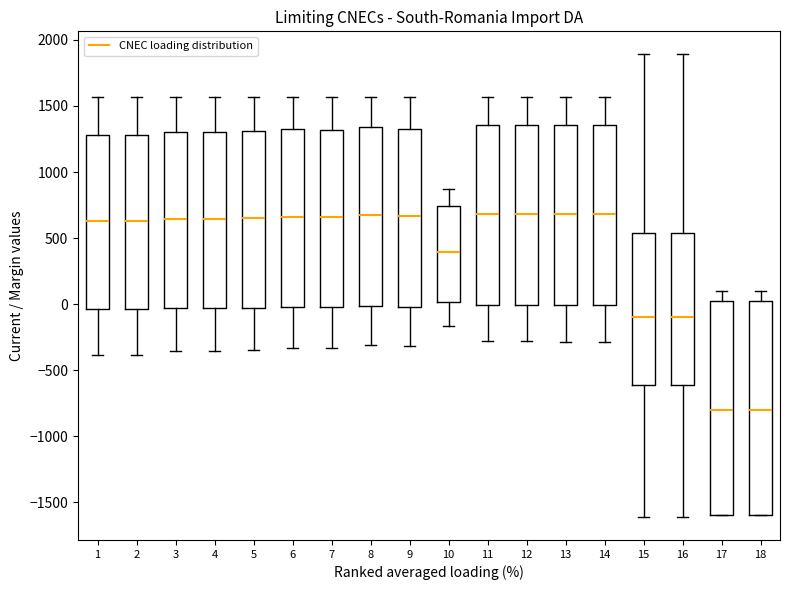

Reading left to right, read every box against the y-axis: the position of its median line, the range the box covers, and the ends of its whiskers. The values are not printed on the chart, so give them approximately, as read against the axis.

1: median 650, box -50 to 1300, whiskers -400 to 1550
2: median 650, box -50 to 1300, whiskers -400 to 1550
3: median 650, box -50 to 1300, whiskers -350 to 1550
4: median 650, box -50 to 1300, whiskers -350 to 1550
5: median 650, box -50 to 1300, whiskers -350 to 1550
6: median 650, box 0 to 1300, whiskers -350 to 1550
7: median 650, box 0 to 1300, whiskers -350 to 1550
8: median 650, box 0 to 1350, whiskers -300 to 1550
9: median 650, box 0 to 1350, whiskers -300 to 1550
10: median 400, box 0 to 750, whiskers -150 to 850
11: median 700, box 0 to 1350, whiskers -300 to 1550
12: median 700, box 0 to 1350, whiskers -300 to 1550
13: median 700, box 0 to 1350, whiskers -300 to 1550
14: median 700, box 0 to 1350, whiskers -300 to 1550
15: median -100, box -600 to 550, whiskers -1600 to 1900
16: median -100, box -600 to 550, whiskers -1600 to 1900
17: median -800, box -1600 to 0, whiskers -1600 to 100
18: median -800, box -1600 to 0, whiskers -1600 to 100